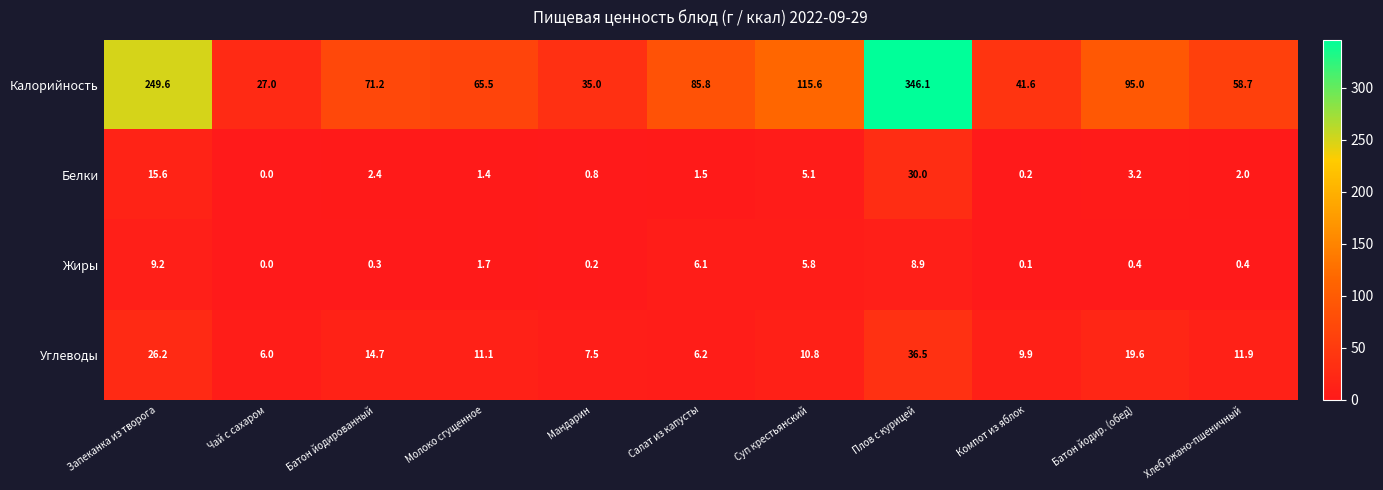

At which category is the sum across all series the highest?

Плов с курицей